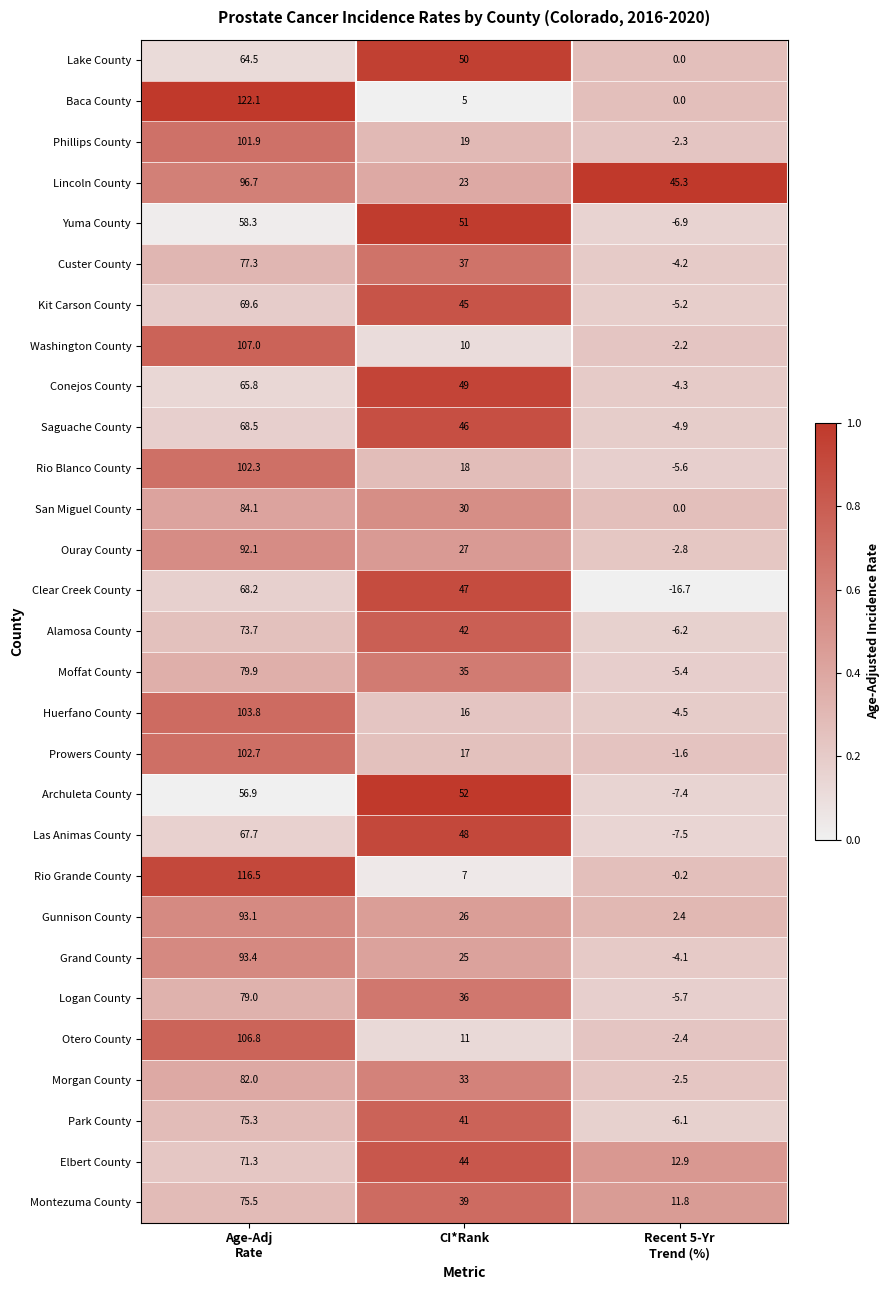

At how many categories does at least one series exceed 35?

3